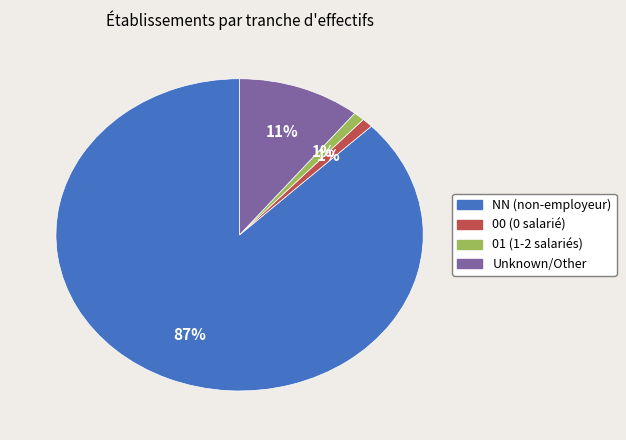

To the nearest percent, what is the difference between the largest and smallest slice percentages?

86%